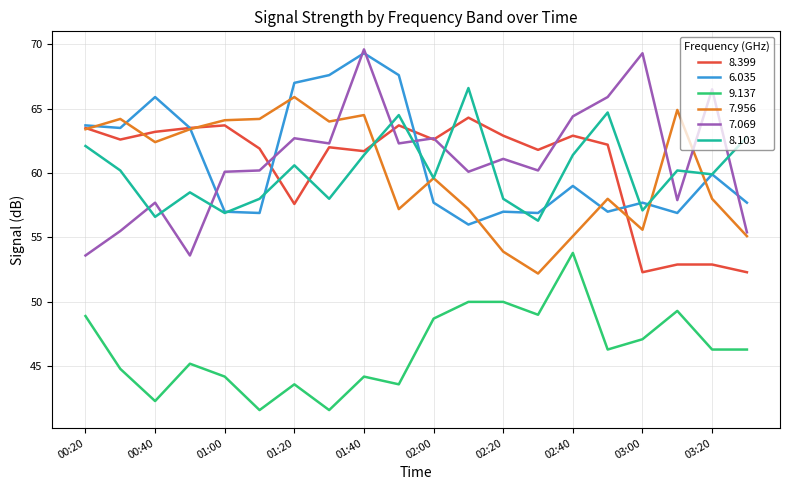

True or false: 7.956 and 8.103 cross at least once.

True